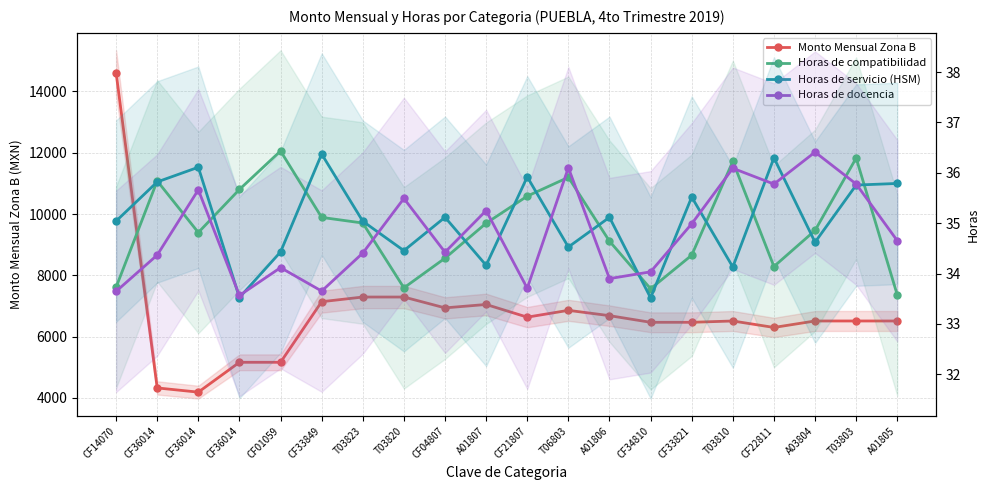

Reading left to right, transcribe all the data shown in this chart.

Monto Mensual Zona B: CF14070=14611.1	CF36014=4328.9	CF36014=4190.9	CF36014=5164.5	CF01059=5164.5	CF33849=7140.8	T03823=7293.4	T03820=7293.4	CF04807=6939.3	A01807=7050.2	CF21807=6636.9	T06803=6859.2	A01806=6685.6	CF34810=6469.0	CF33821=6469.0	T03810=6511.9	CF22811=6300.9	A03804=6511.9	T03803=6511.9	A01805=6511.9
Horas de compatibilidad: CF14070=33.7	CF36014=35.8	CF36014=34.8	CF36014=35.7	CF01059=36.4	CF33849=35.1	T03823=35.0	T03820=33.7	CF04807=34.3	A01807=35.0	CF21807=35.5	T06803=35.9	A01806=34.6	CF34810=33.7	CF33821=34.4	T03810=36.2	CF22811=34.1	A03804=34.9	T03803=36.3	A01805=33.6
Horas de servicio (HSM): CF14070=35.0	CF36014=35.8	CF36014=36.1	CF36014=33.5	CF01059=34.4	CF33849=36.4	T03823=35.0	T03820=34.5	CF04807=35.1	A01807=34.2	CF21807=35.9	T06803=34.5	A01806=35.1	CF34810=33.5	CF33821=35.5	T03810=34.1	CF22811=36.3	A03804=34.6	T03803=35.8	A01805=35.8
Horas de docencia: CF14070=33.6	CF36014=34.4	CF36014=35.7	CF36014=33.6	CF01059=34.1	CF33849=33.7	T03823=34.4	T03820=35.5	CF04807=34.4	A01807=35.3	CF21807=33.7	T06803=36.1	A01806=33.9	CF34810=34.0	CF33821=35.0	T03810=36.1	CF22811=35.8	A03804=36.4	T03803=35.8	A01805=34.7